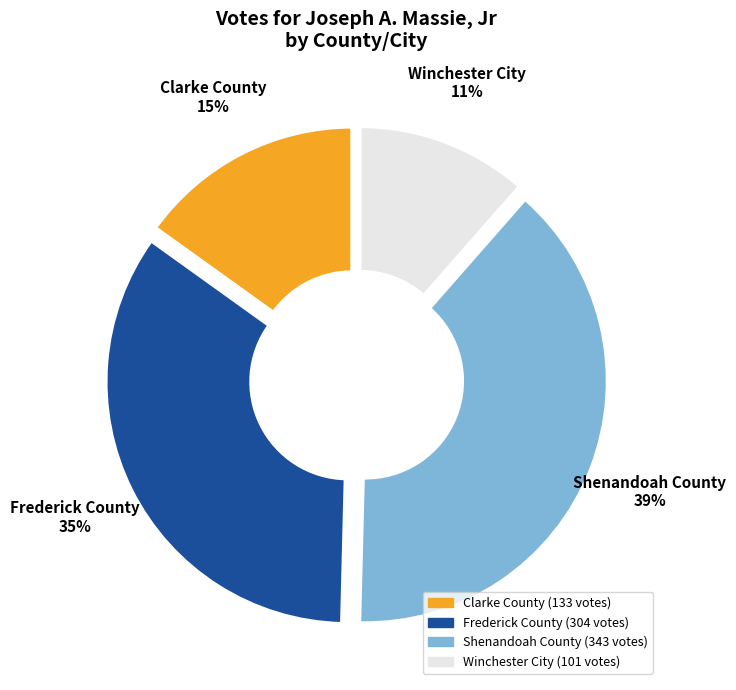

Rank the categories by value from highest to lowest.

Shenandoah County, Frederick County, Clarke County, Winchester City